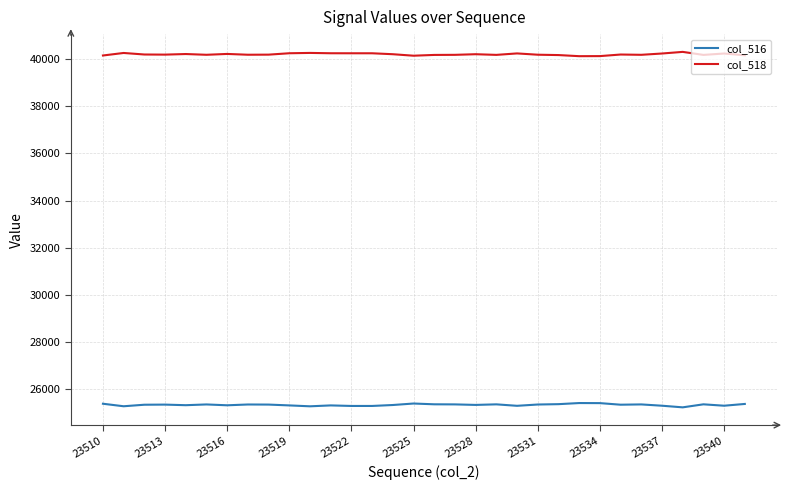

At how many categories does at least one series exceed 28051?

32